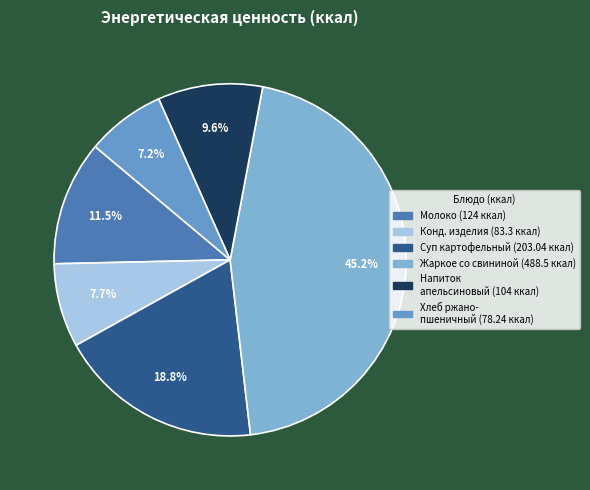

Count the number of slices in the pie.

6